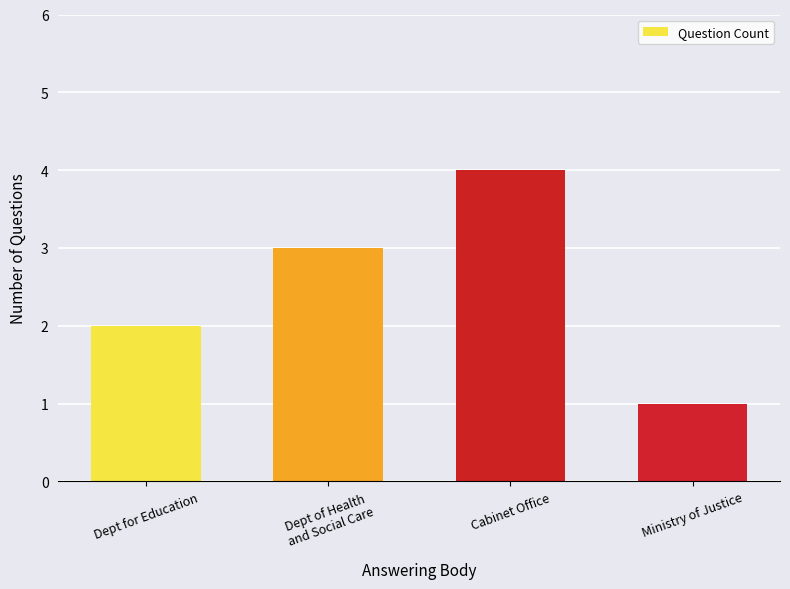

True or false: the data shows 3 at Dept for Education.

False